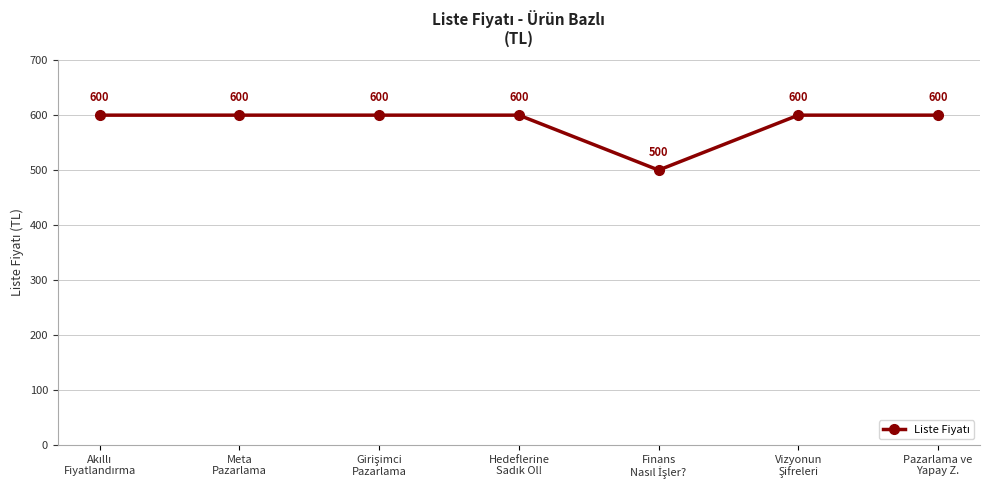

True or false: the data has more than 1 interior local peaks.

False